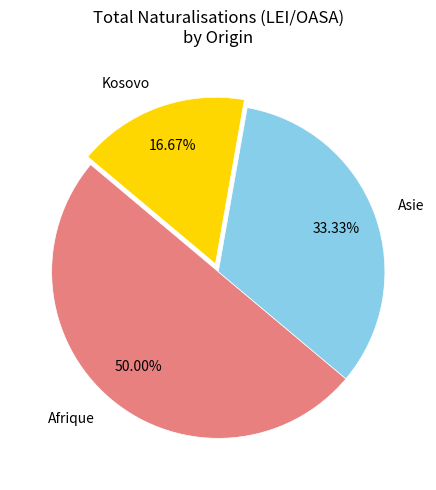

Which category has the smallest portion of the pie?

Kosovo